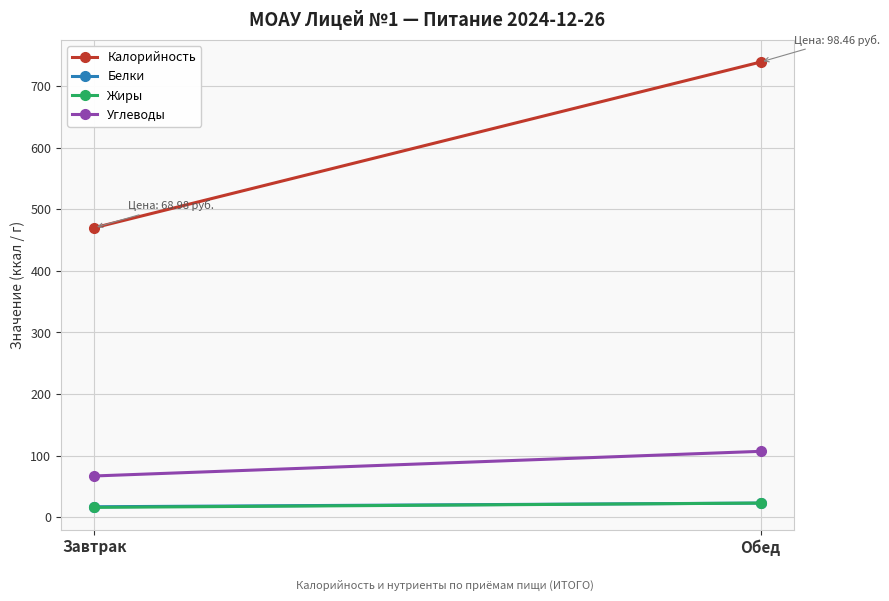

Which series has the widest spread of values?

Калорийность